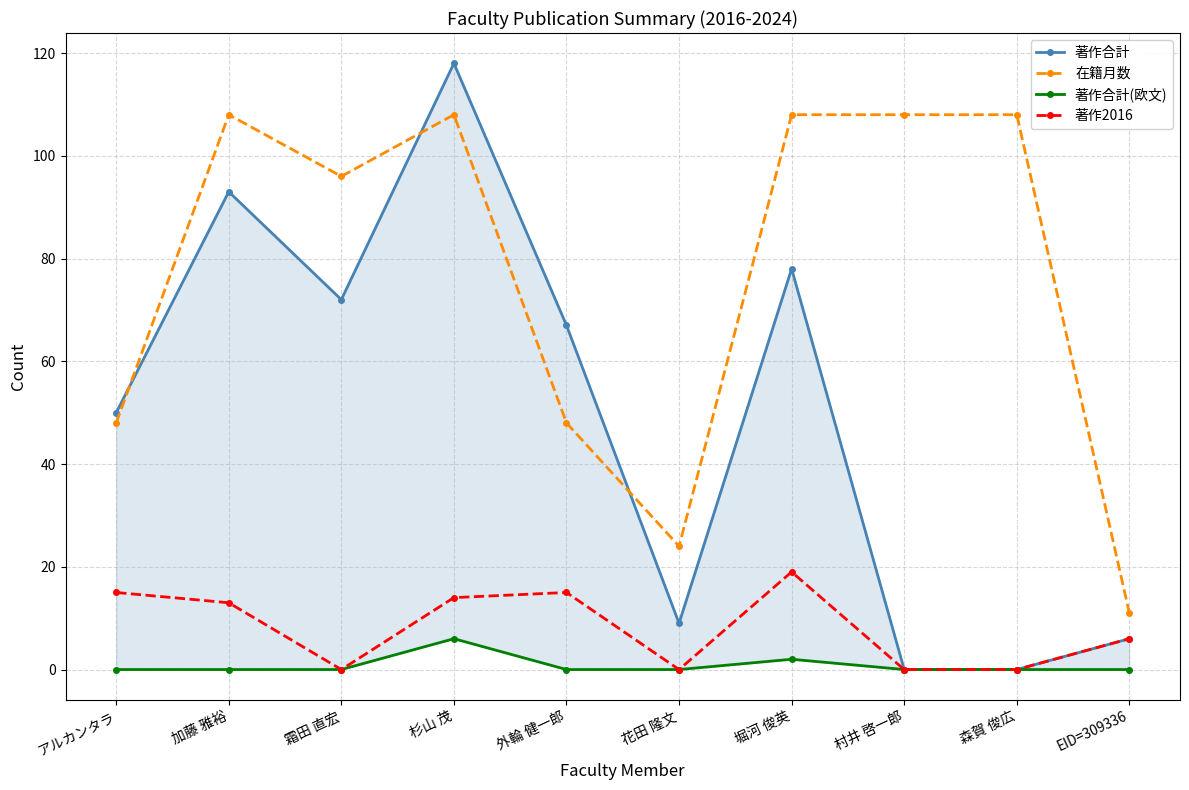

What is the label of the 6th point from the right?

外輪 健一郎